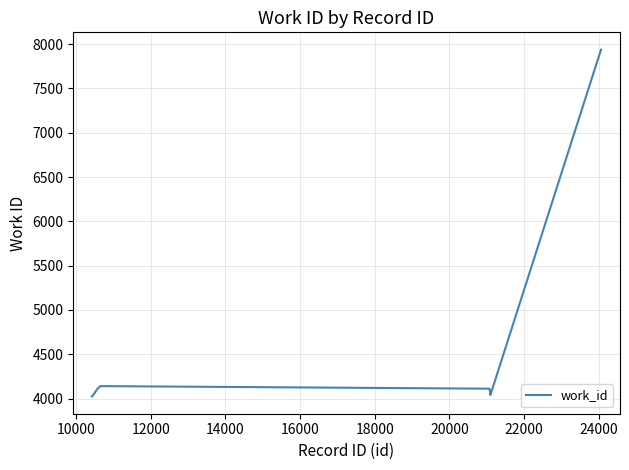

What is the average value?

4462